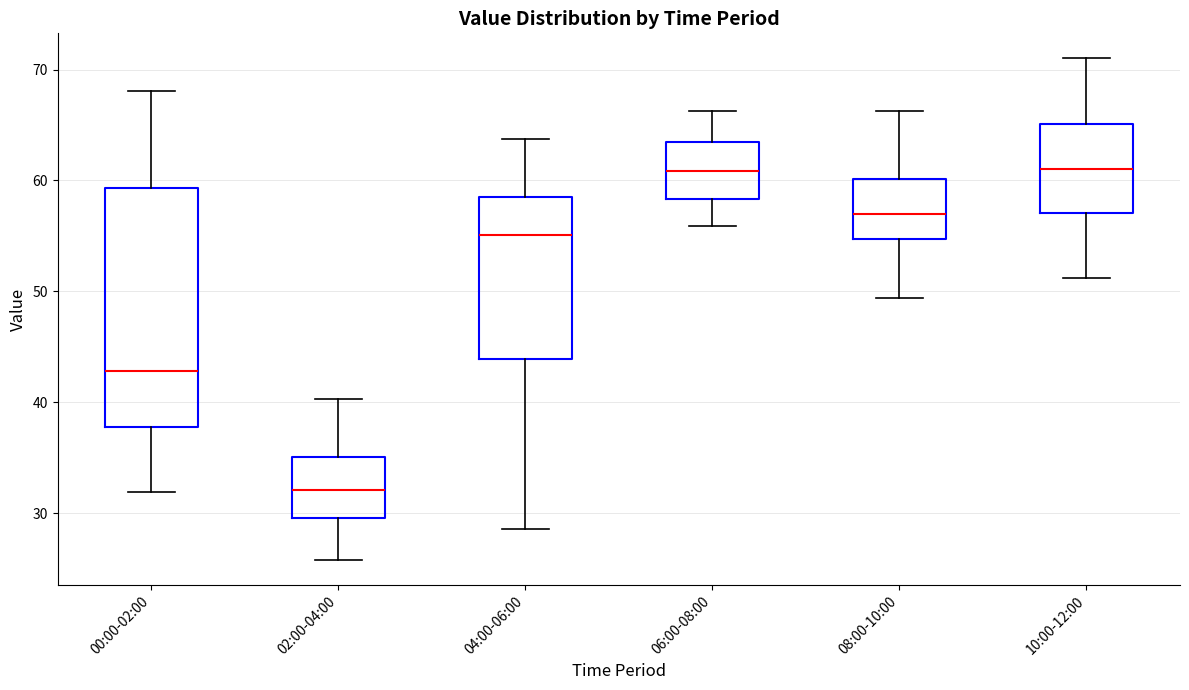

Reading left to right, transcribe this box plot: for each box, give where its median line is, the range the box spans, and where its two whiskers end, as read against the y-axis. The values are not printed on the chart, so give them approximately, as read against the axis.

00:00-02:00: median 43, box 38 to 59, whiskers 32 to 68
02:00-04:00: median 32, box 30 to 35, whiskers 26 to 40
04:00-06:00: median 55, box 44 to 59, whiskers 29 to 64
06:00-08:00: median 61, box 58 to 64, whiskers 56 to 66
08:00-10:00: median 57, box 55 to 60, whiskers 49 to 66
10:00-12:00: median 61, box 57 to 65, whiskers 51 to 71